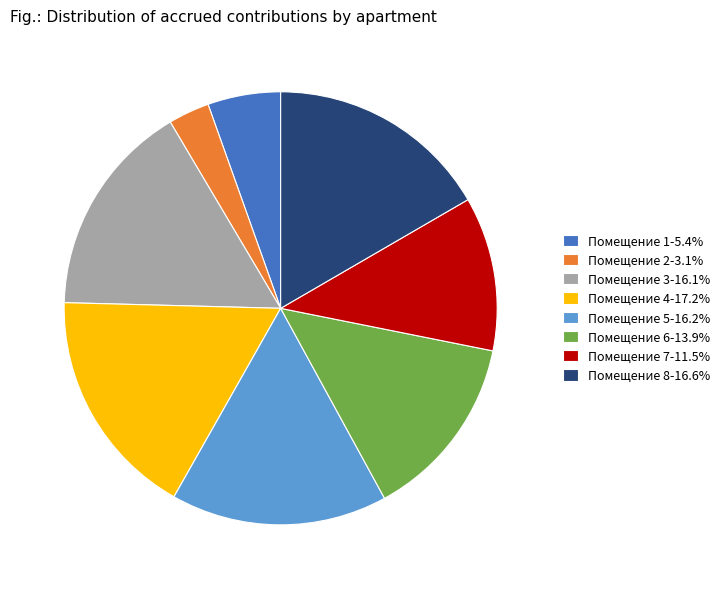

Is the sum of Помещение 7-11.5% and Помещение 3-16.1% greater than half?

No